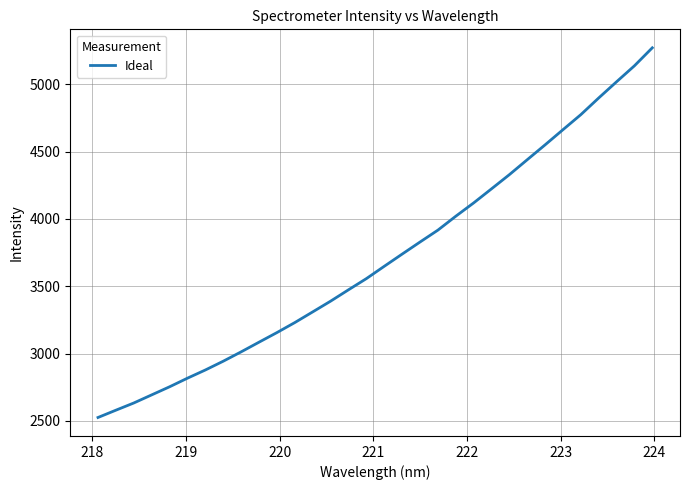

What is the sum of all values?

118598.5